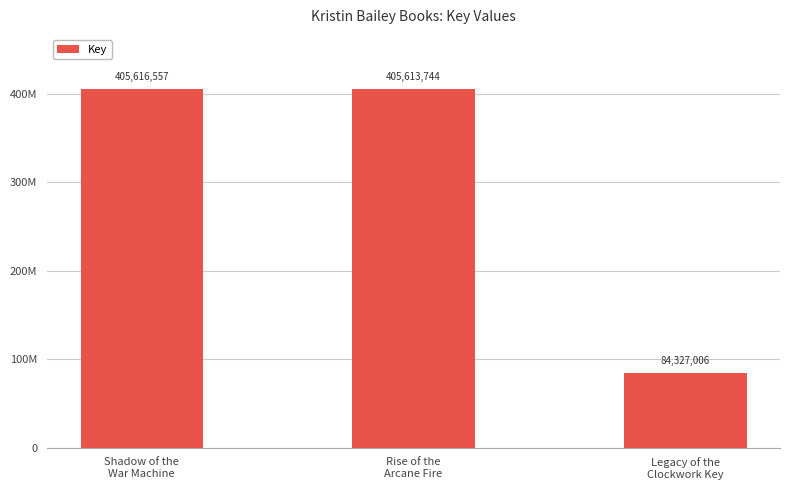

Approximately how many times larger is the value at Shadow of the
War Machine compared to Legacy of the
Clockwork Key?

4.8